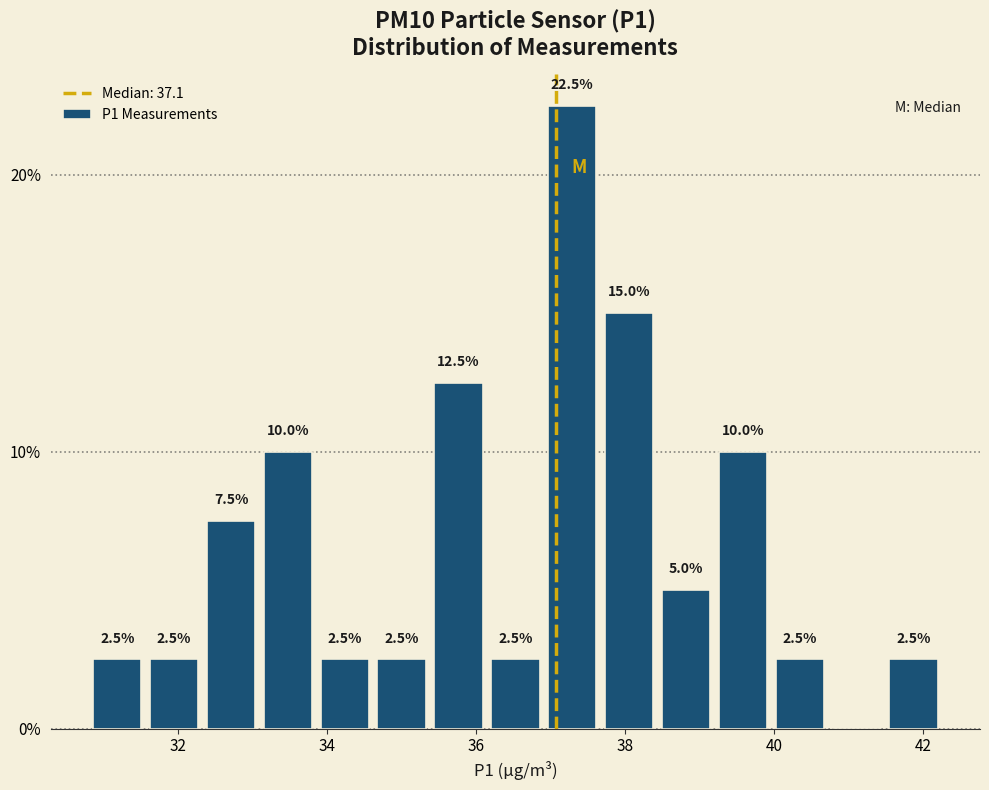

Read against the x-axis, roughly where is the centre of the tallest bar?

37.2